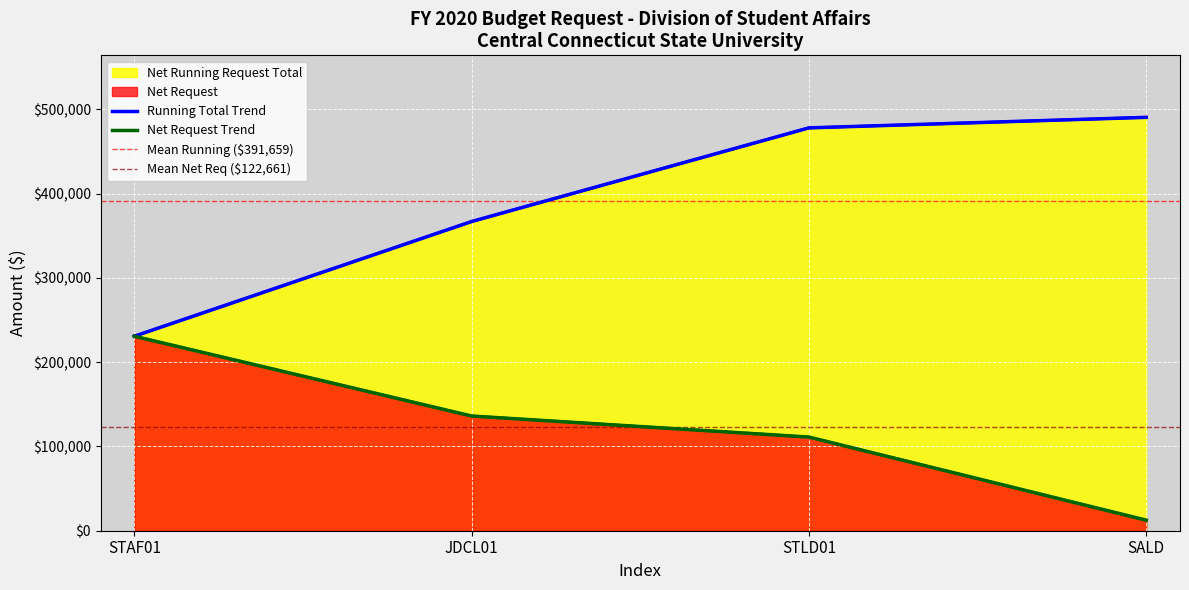

Rank the series by their maximum value, from lowest to highest.

Net Request, Net Running Request Total